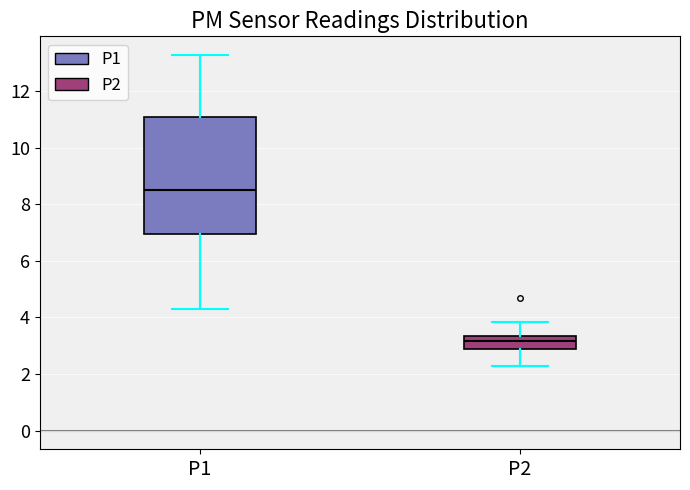

Which box is the tallest, from its lower edge to its upper edge?

P1